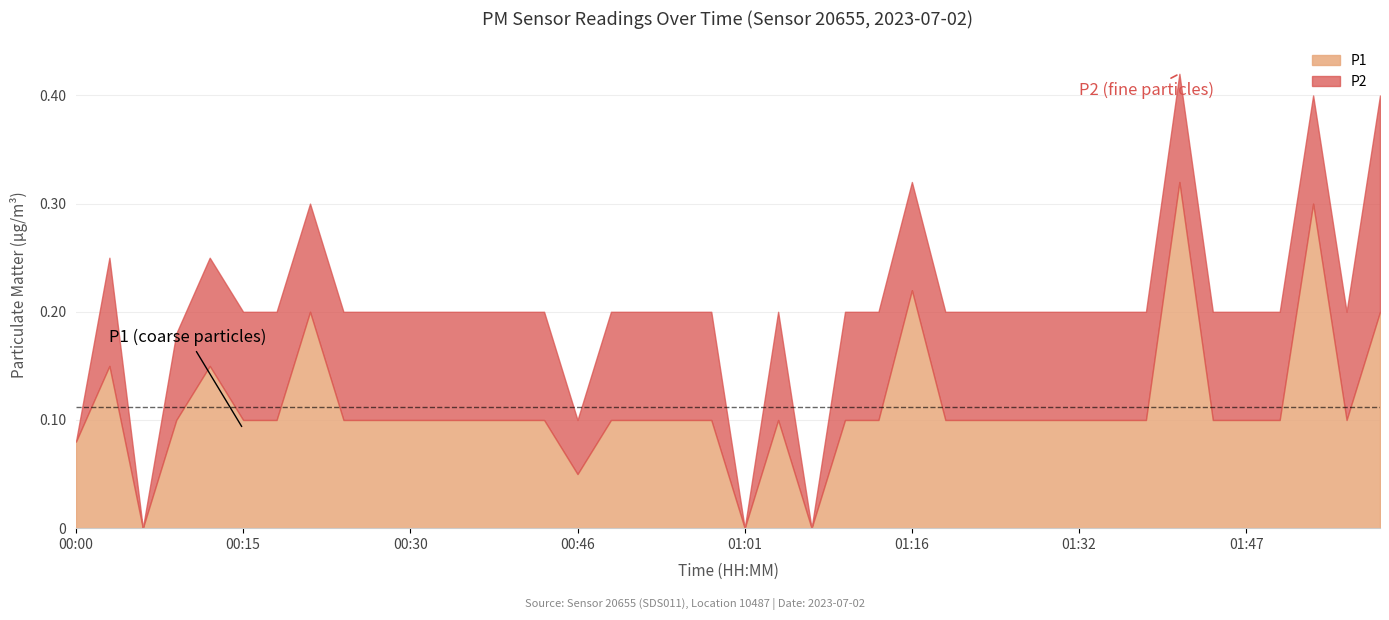

What is the label of the 3rd point from the left?

00:06